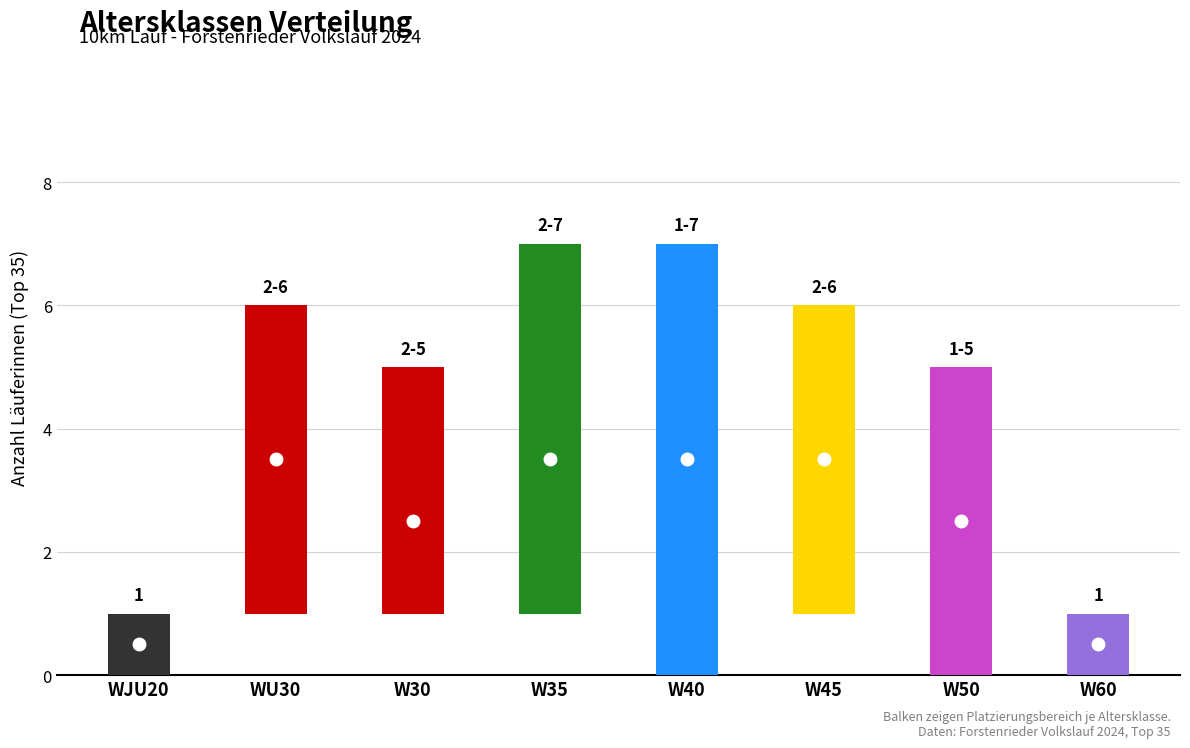

What is the difference between the high values at 4 and 7?

6